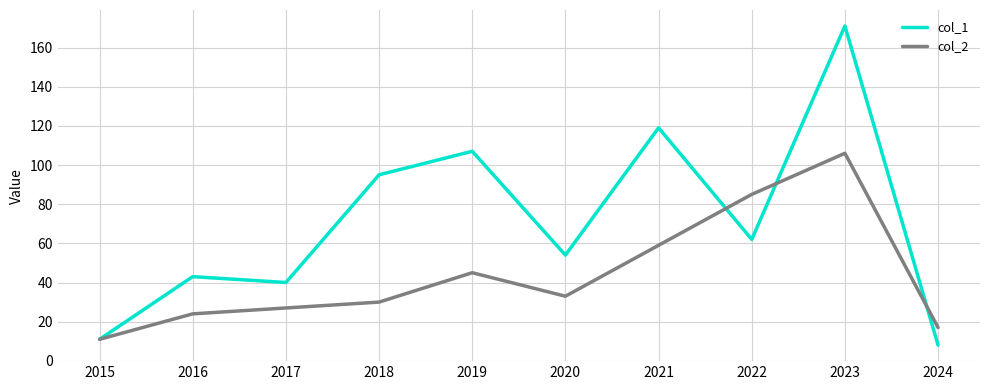

The col_2 series shows 85 at 2022. True or false?

True